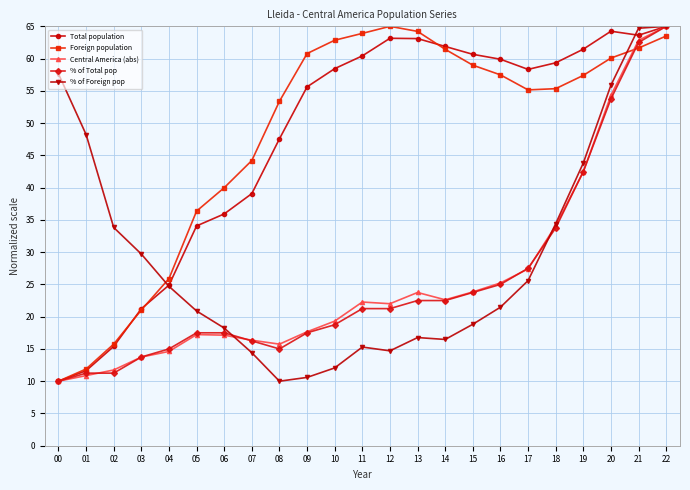

True or false: Foreign population has more than 0 points higher than both neighbors.

True